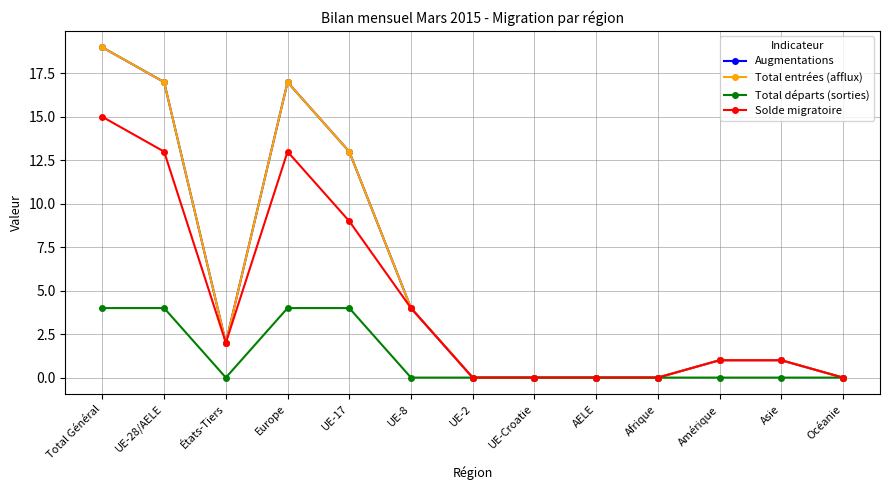

Is this an area chart (filled region under the line)?

No